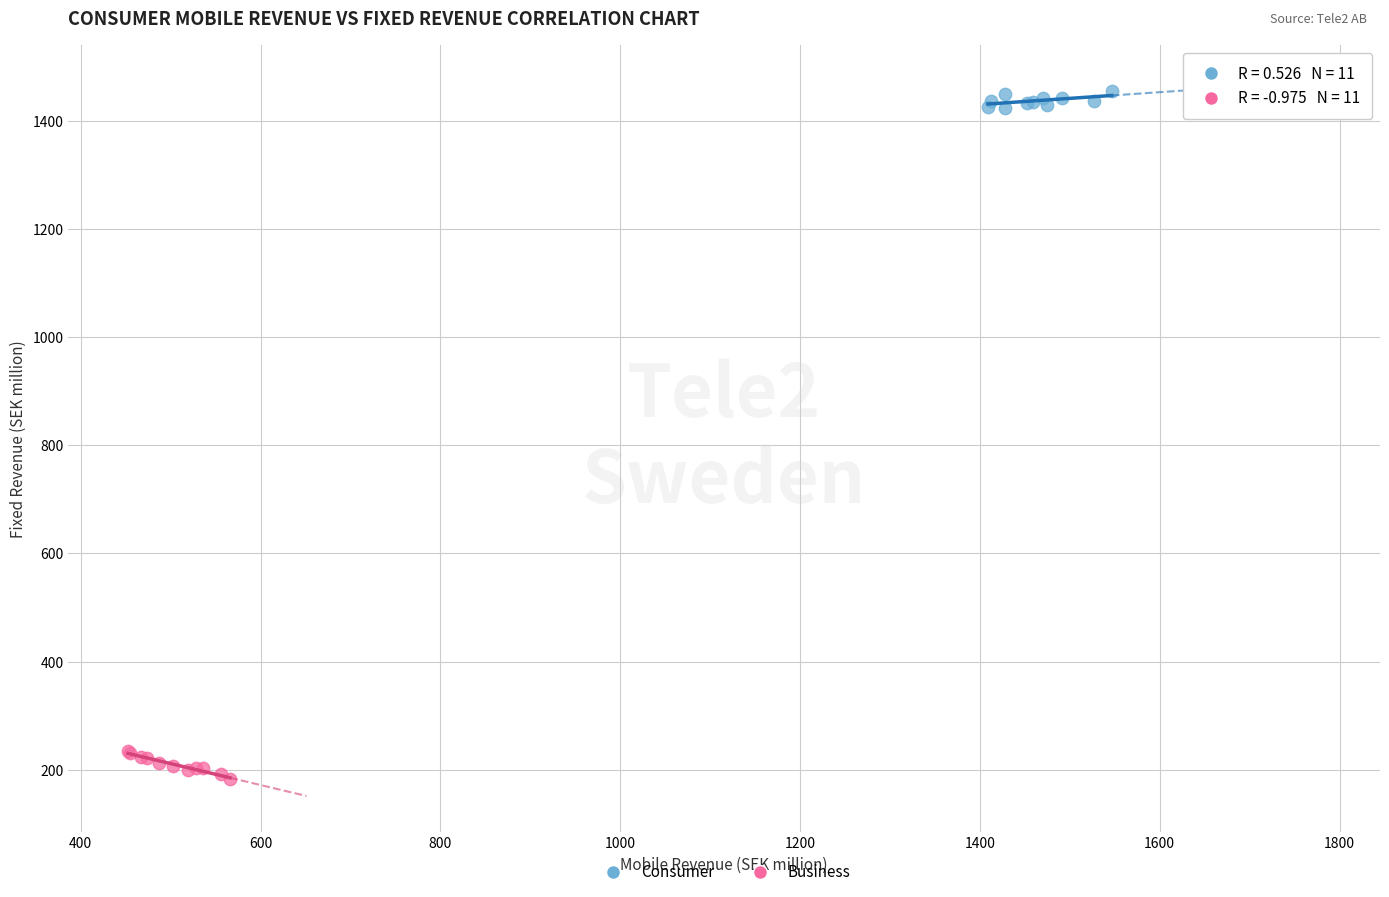

Which series reaches the maximum Y coordinate?

Consumer